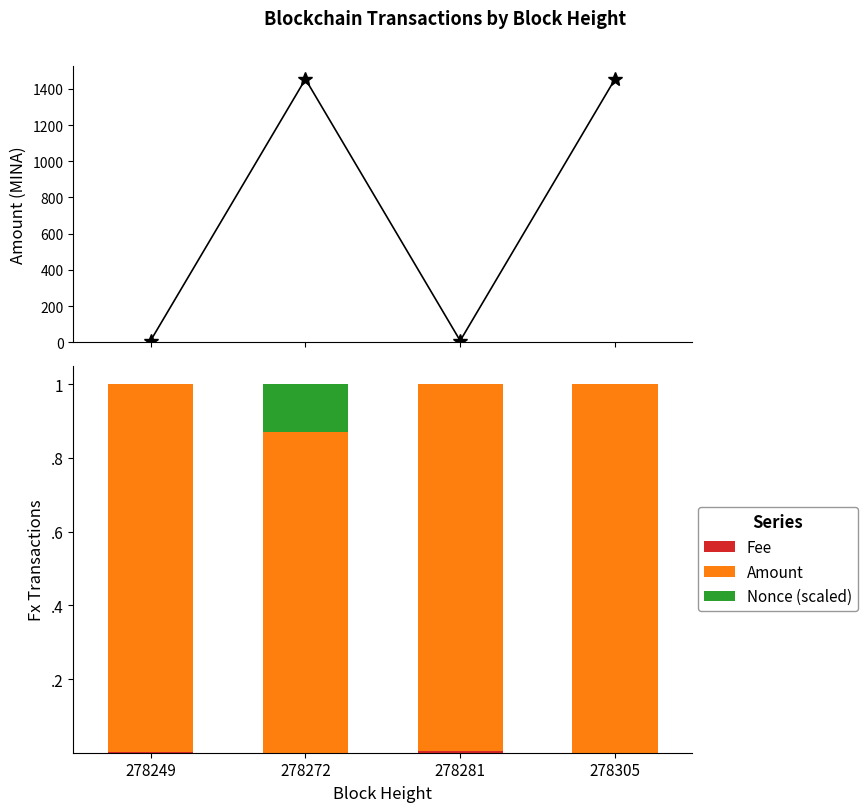

Between 278272 and 278281, which series saw the biggest shift?

Nonce (scaled)